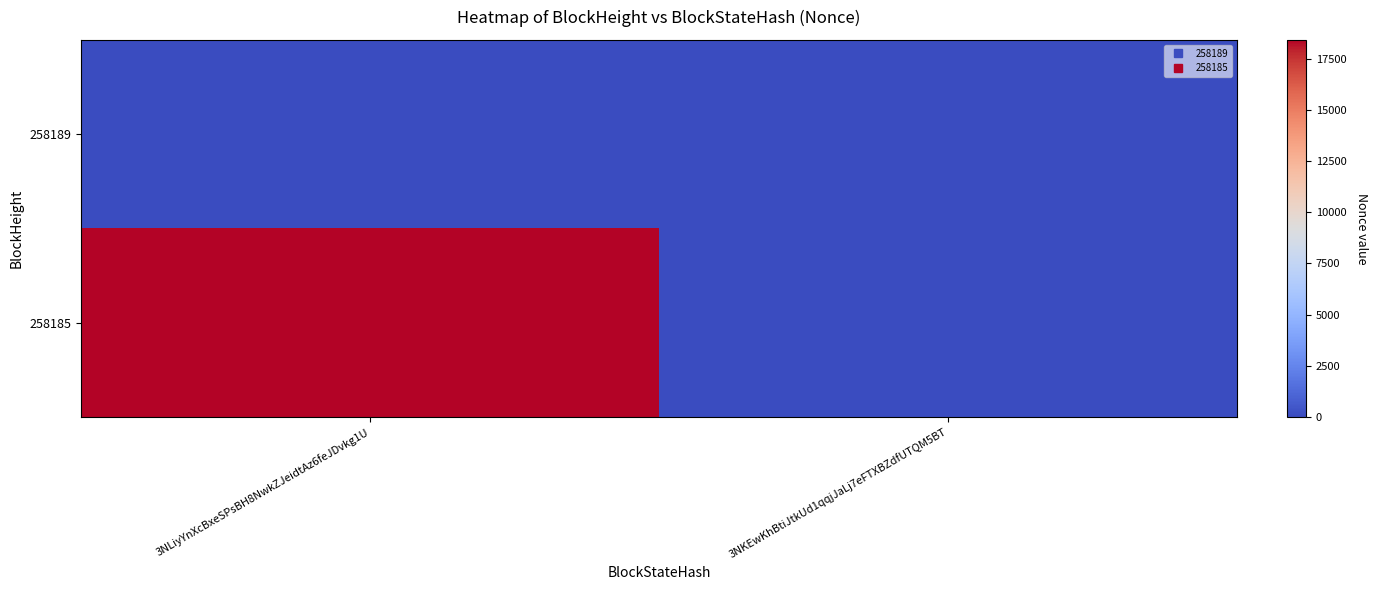

Rank the series by their maximum value, from highest to lowest.

258185, 258189